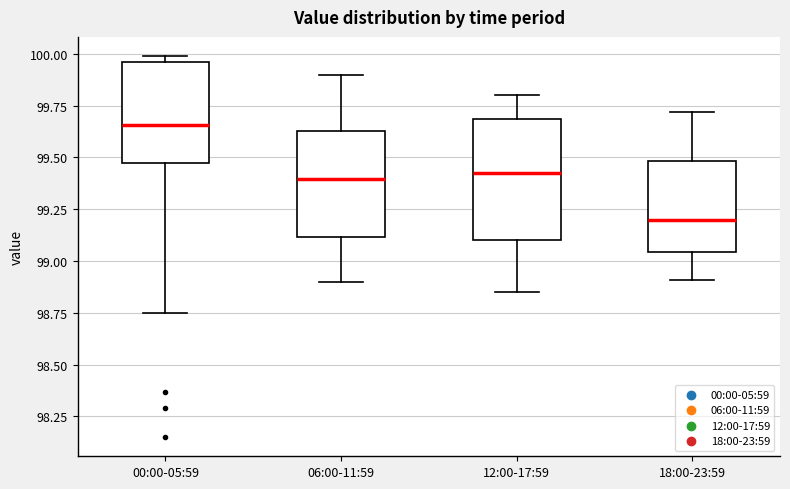

Which box's median line is the highest?

00:00-05:59